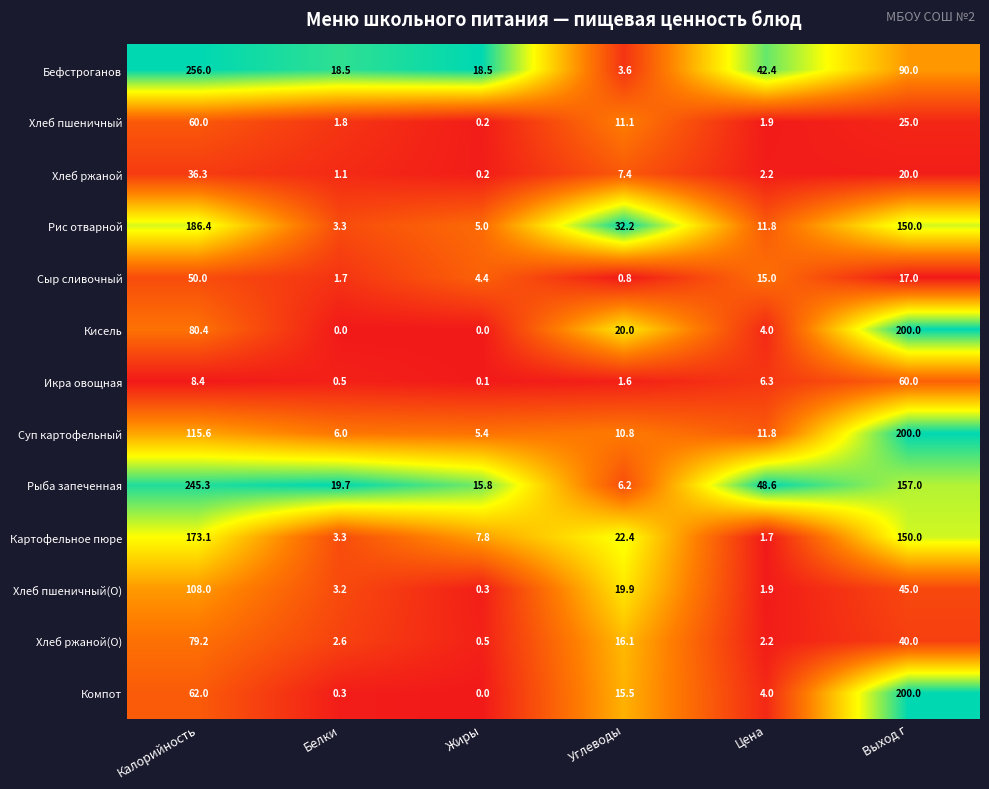

At which category is the sum across all series the highest?

Калорийность